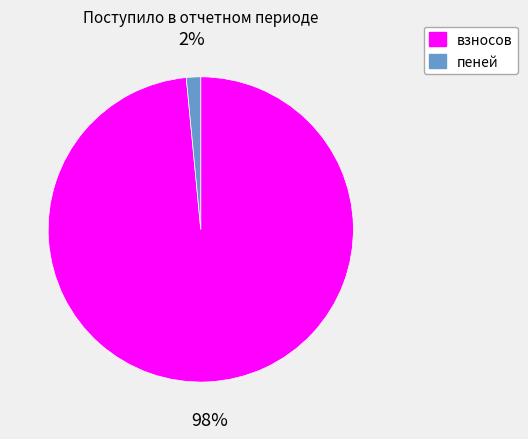

To the nearest percent, what is the combined percentage of взносов and пеней?

100%